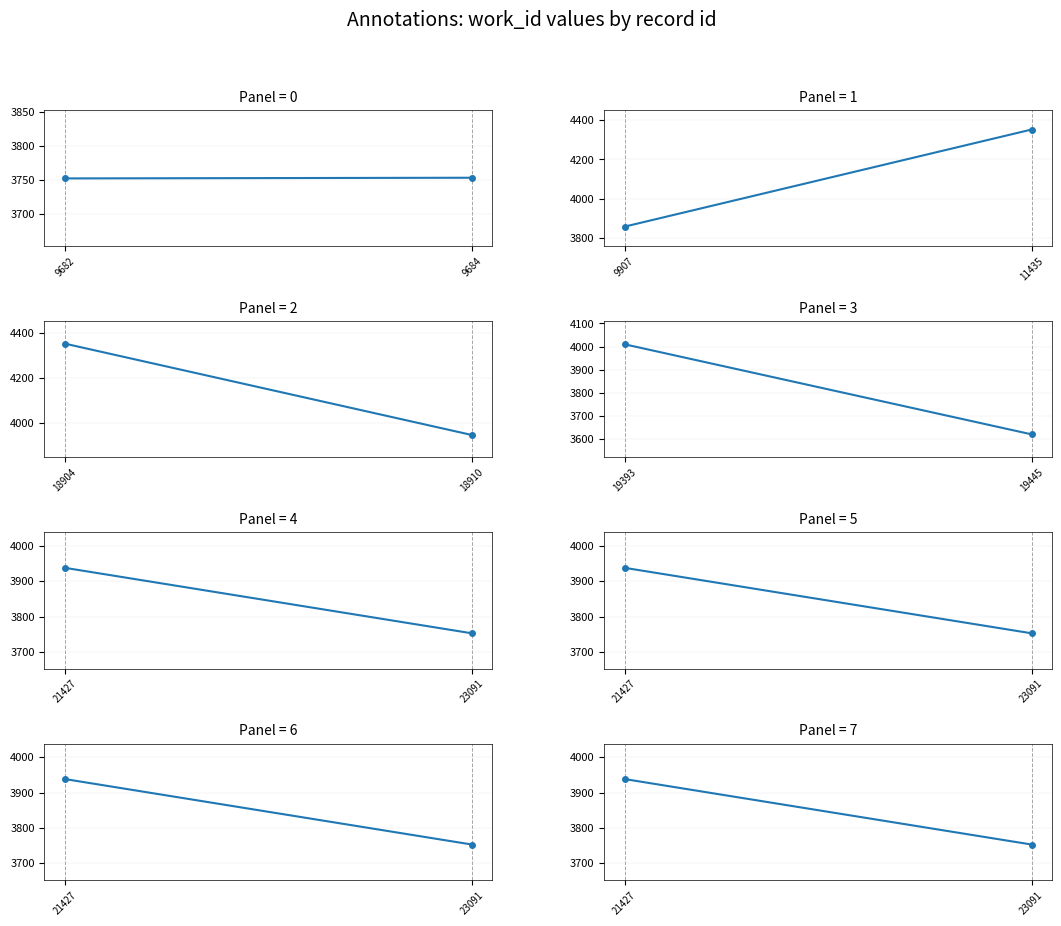

What is the value of the 2nd point from the left?

3753